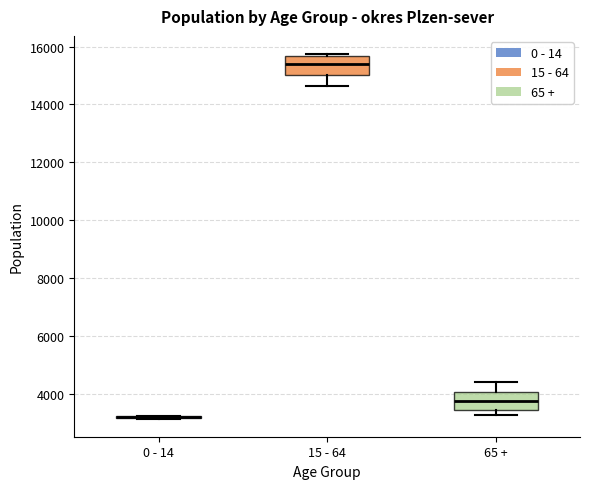

Reading left to right, transcribe this box plot: for each box, give where its median line is, the range the box spans, and where its two whiskers end, as read against the y-axis. The values are not printed on the chart, so give them approximately, as read against the axis.

0 - 14: box collapsed to a line at 3200, whiskers 3200 to 3200
15 - 64: median 15400, box 15000 to 15600, whiskers 14600 to 15800
65 +: median 3800, box 3400 to 4000, whiskers 3200 to 4400